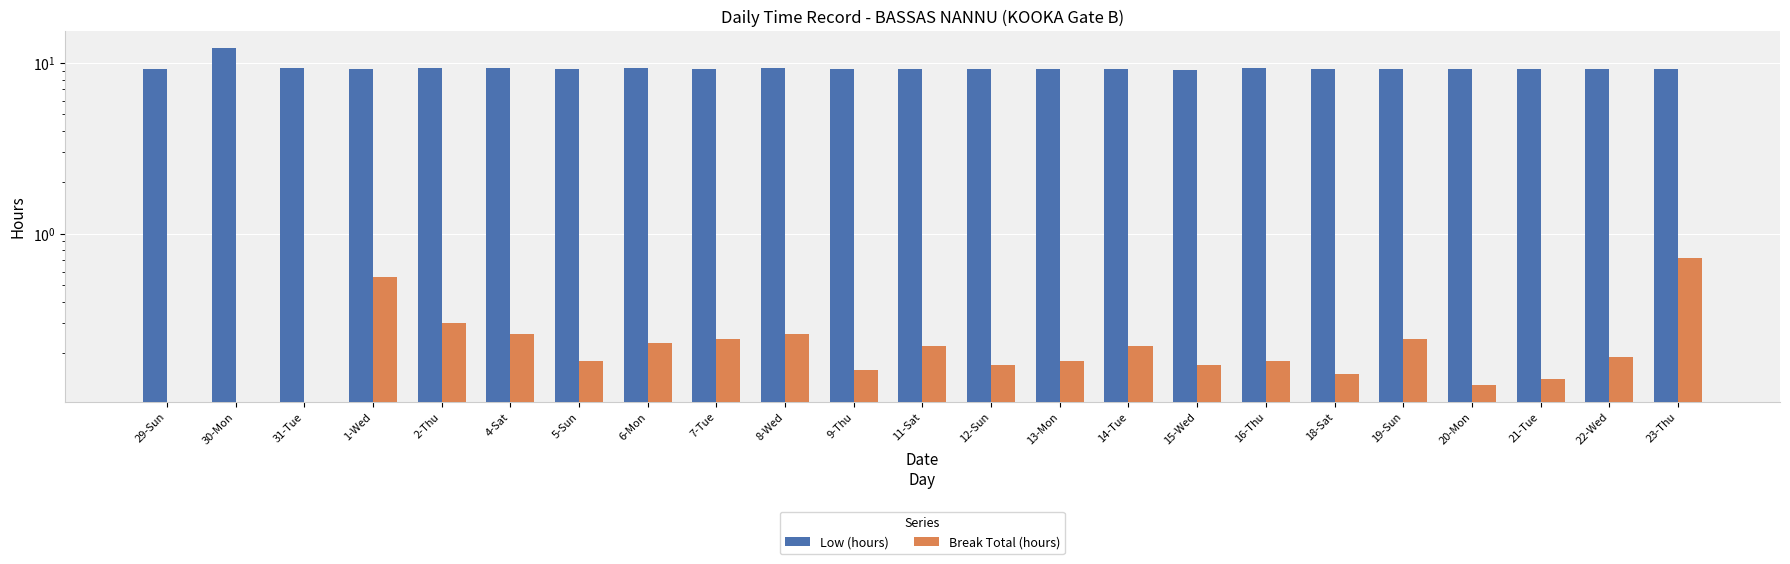

Is it true that Break Total (hours) equals 0.2 at 12-Sun?

True